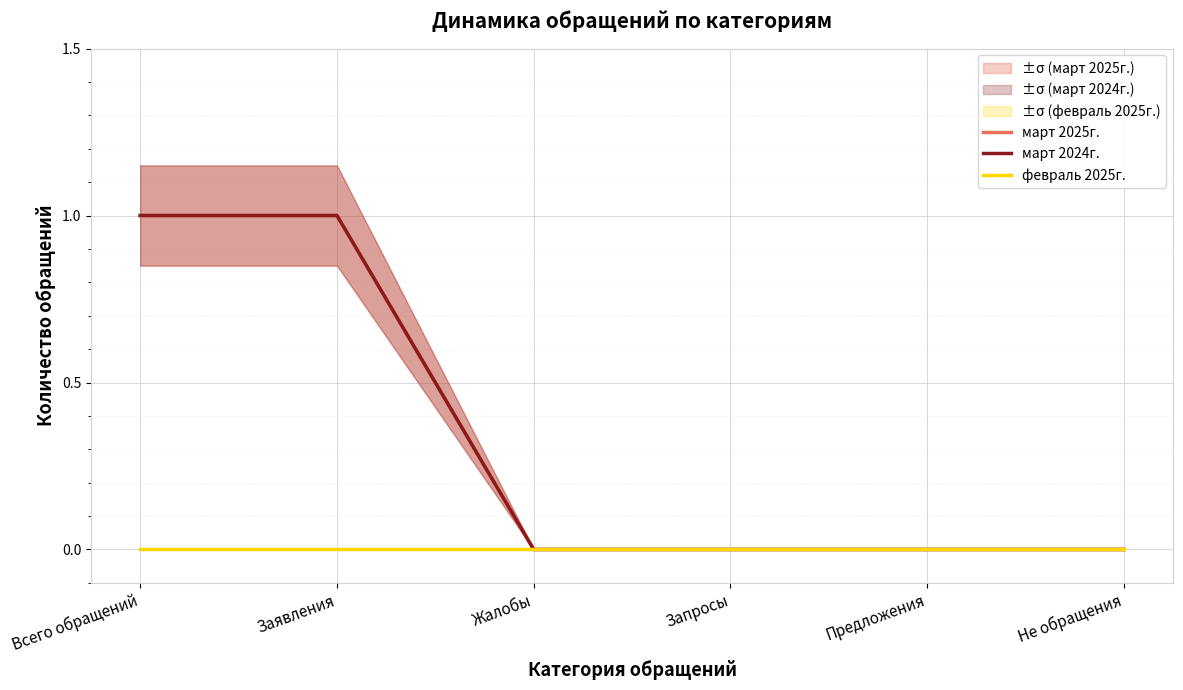

What value does the март 2024г. series have at Заявления?

1